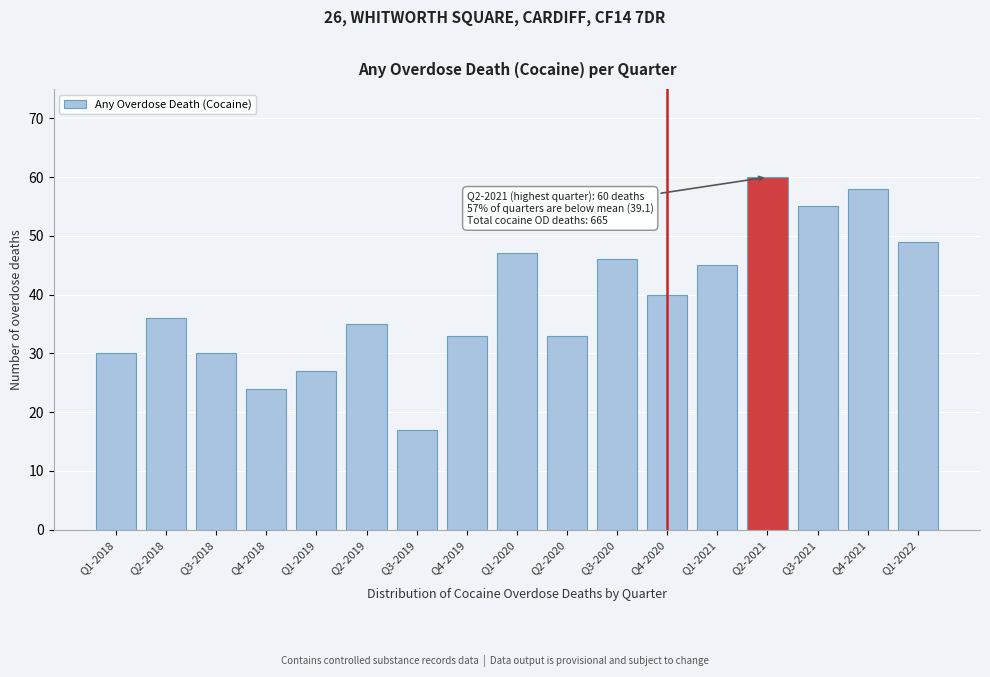

Reading left to right, what are all the values shown in this chart?

30	36	30	24	27	35	17	33	47	33	46	40	45	60	55	58	49